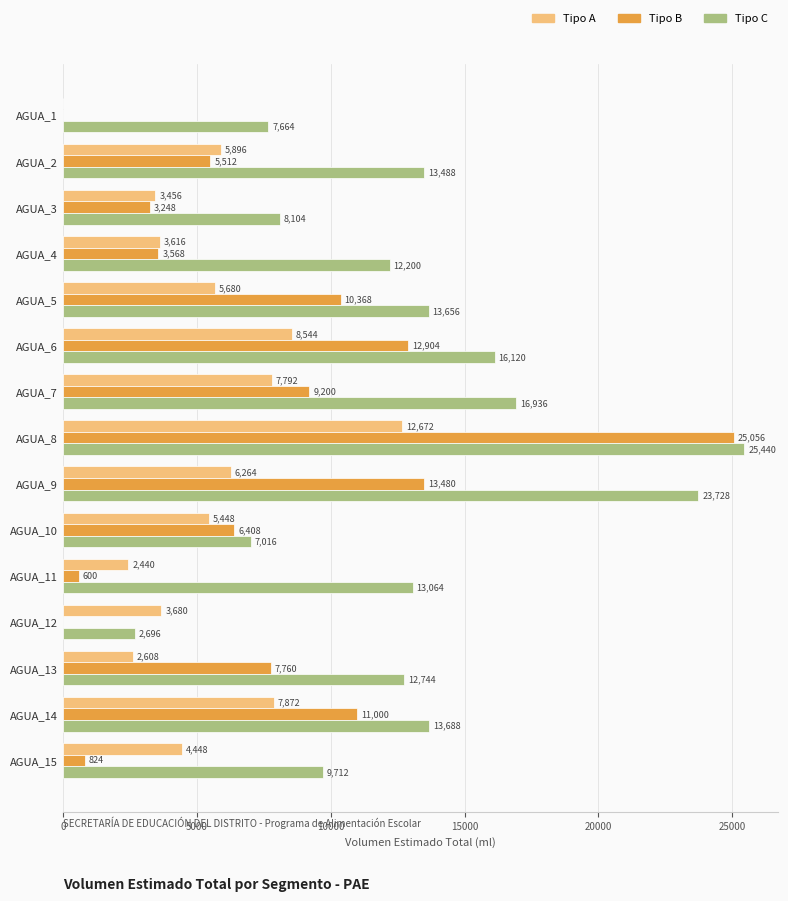

The Tipo C series shows 5899 at AGUA_4. True or false?

False